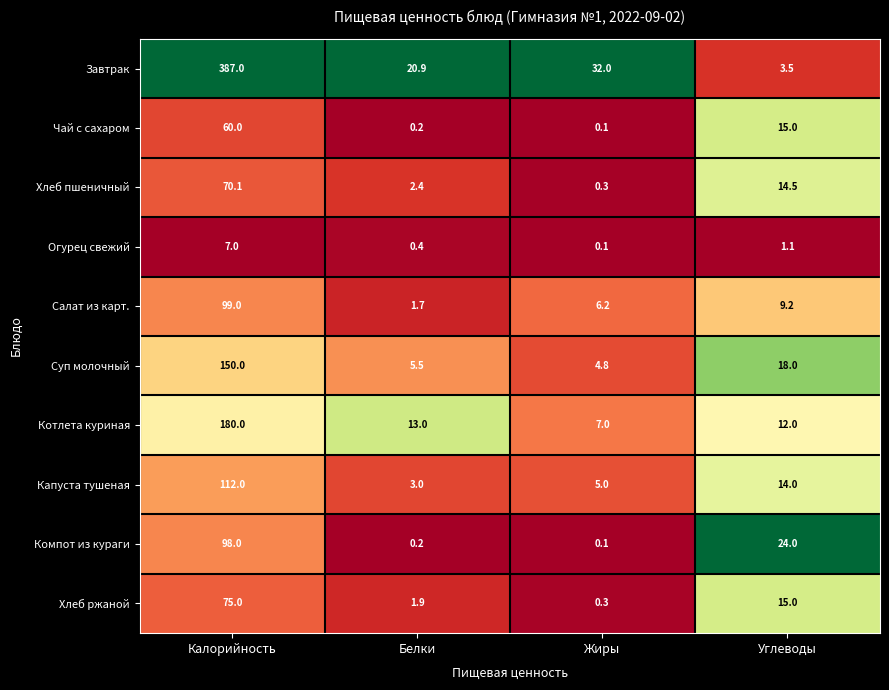

What is the greatest value displayed?

387.0